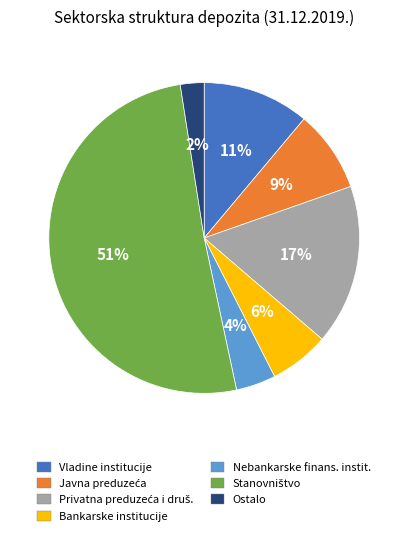

Which slice is the smallest?

Ostalo